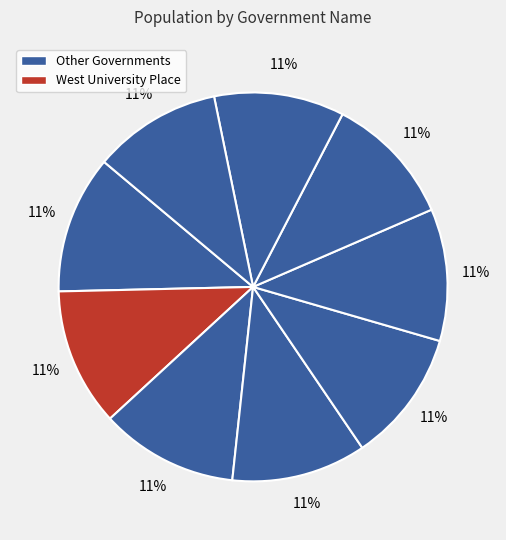

Count the number of slices in the pie.

9